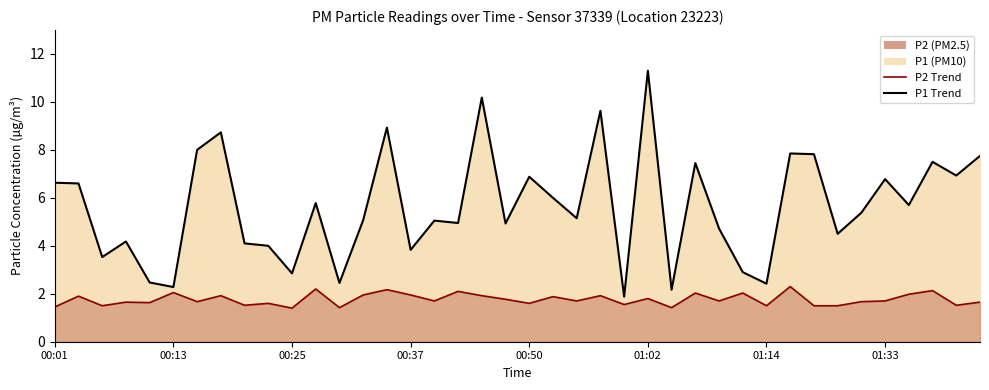

True or false: P2 Trend and P1 Trend cross at least once.

False